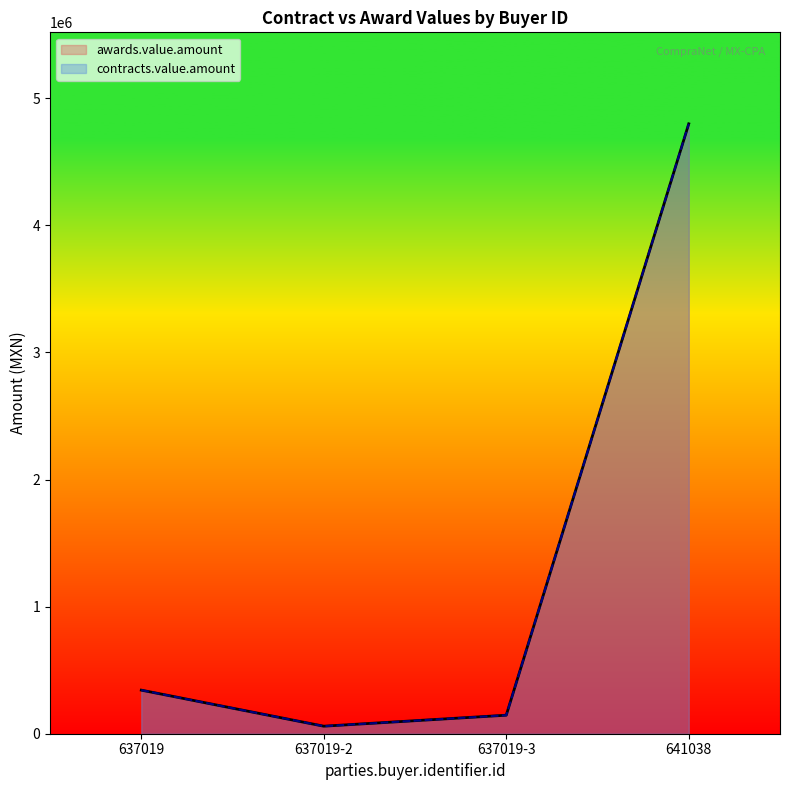

Is the value of awards.value.amount at 637019-2 greater than the value of contracts.value.amount at 637019?

No